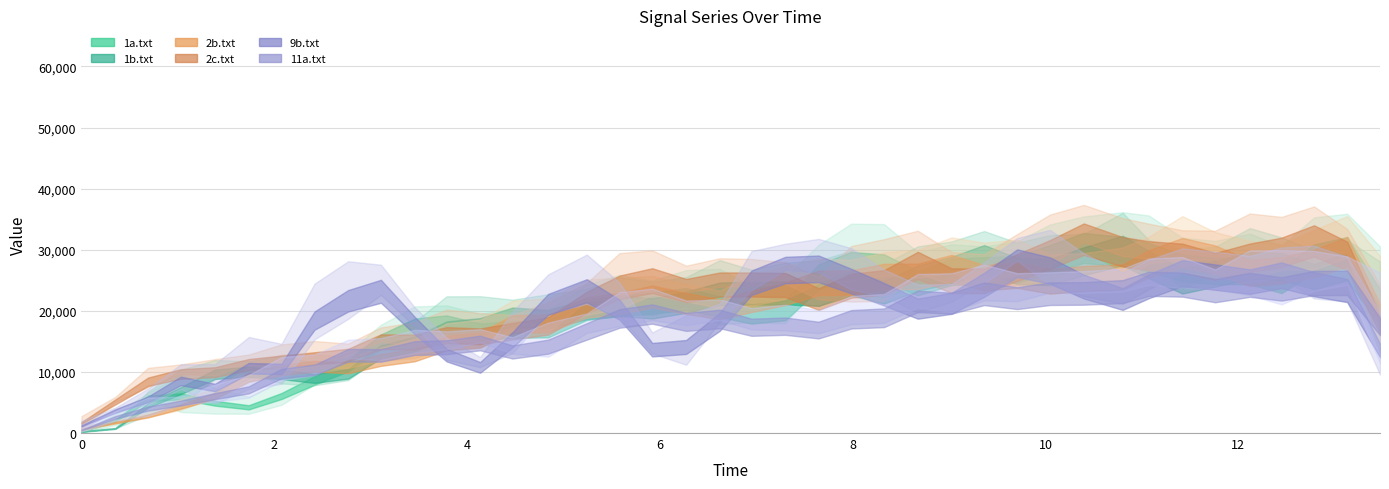

What position from the right is 11.419?

7